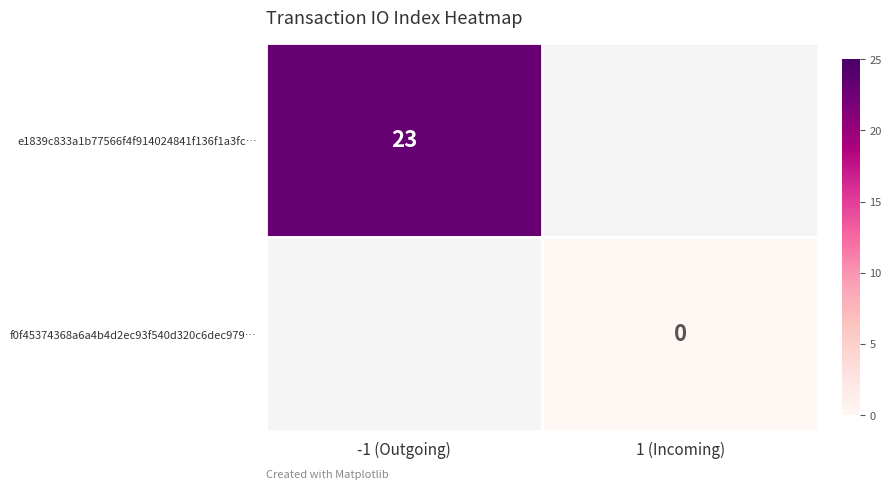

True or false: e1839c833a1b77566f4f914024841f136f1a3fc… has a value of 33 at -1 (Outgoing).

False